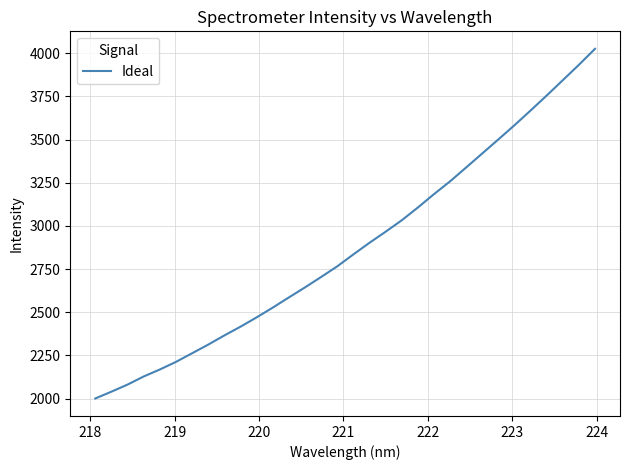

What is the greatest value displayed?

4025.6